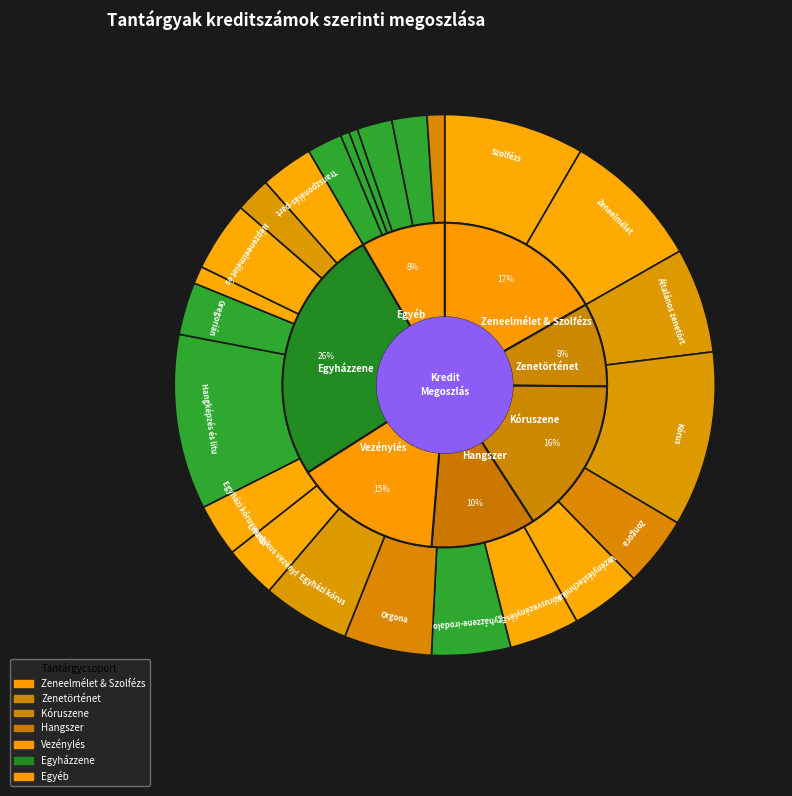

Which has a higher value, Vezényléstechnika or Egyházzene-irodalom?

Egyházzene-irodalom